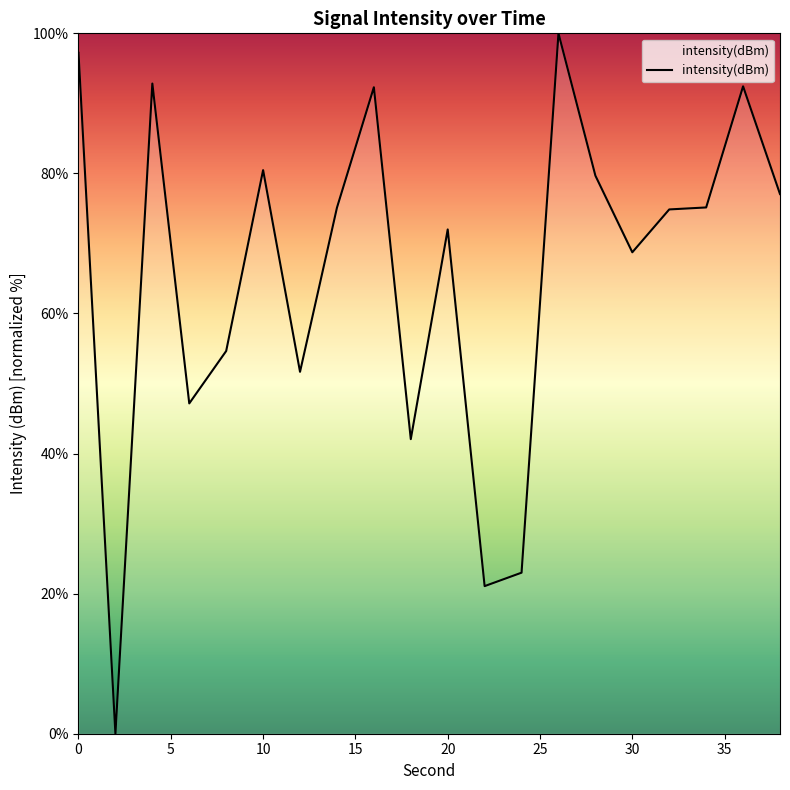

Count the number of data series in this chart.

1